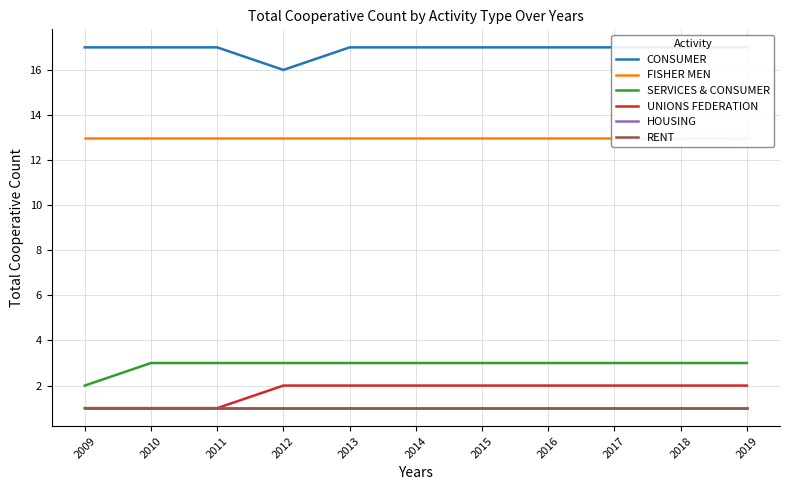

How many distinct data groups are displayed?

6